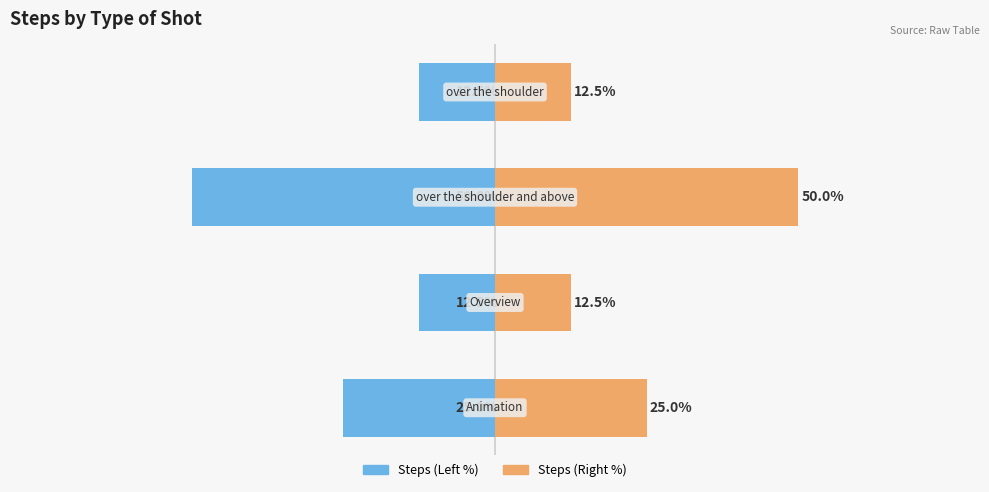

List the series in order of their peak value, highest first.

Steps (Right), Steps (Left)